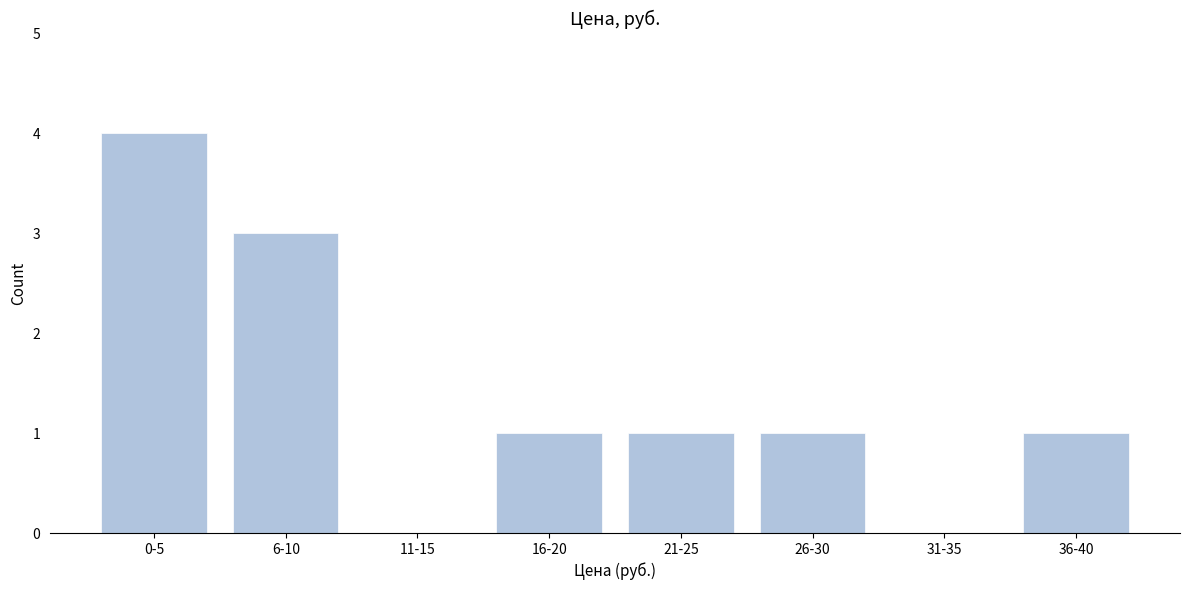

Reading right to left, what are all the values shown in this chart?

36-40=1	31-35=0	26-30=1	21-25=1	16-20=1	11-15=0	6-10=3	0-5=4